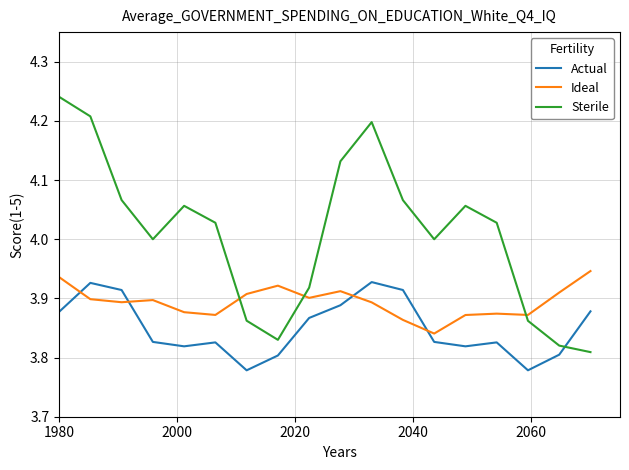

Rank the series by their average value, from highest to lowest.

Sterile, Ideal, Actual